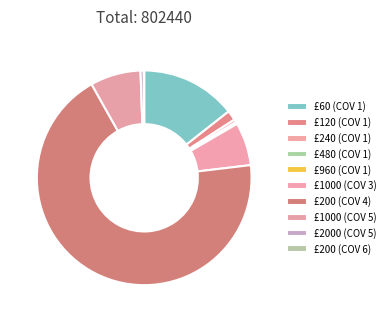

What is the change in value from £60 (COV 1) to £120 (COV 1)?

-103680